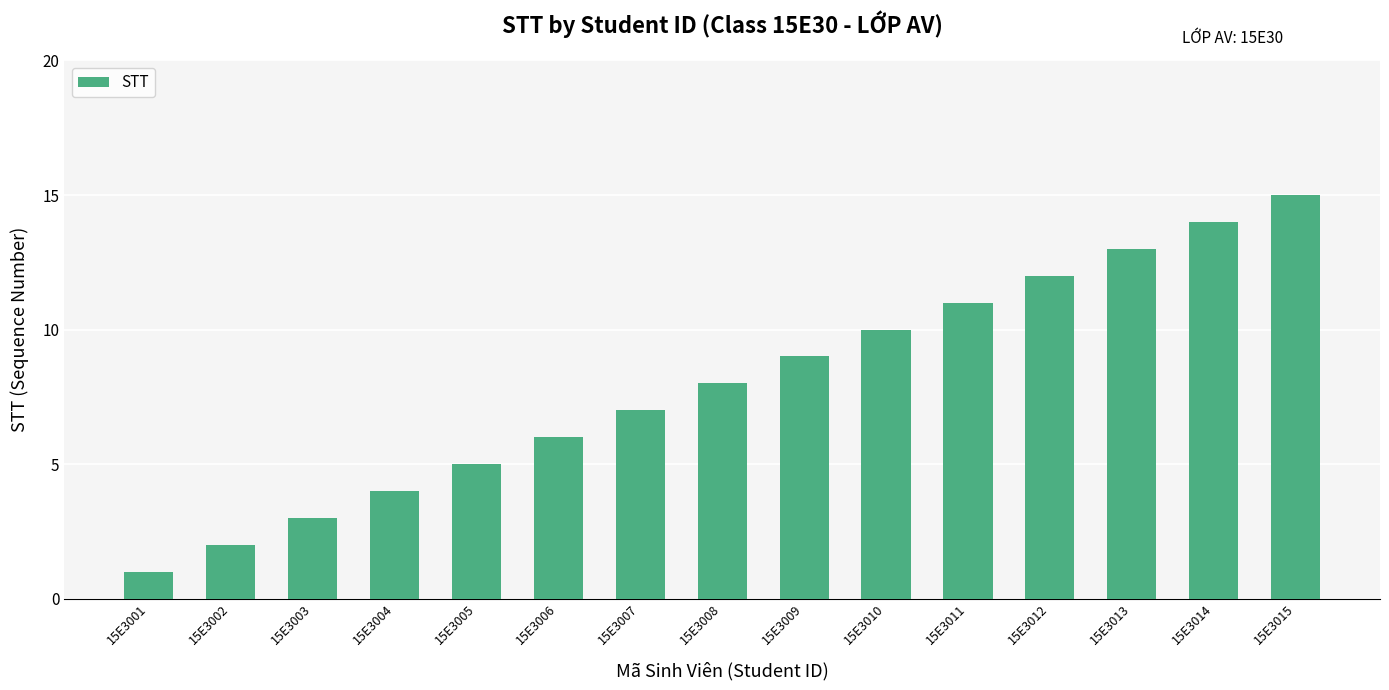

The chart shows a value of 1 at 15E3004. True or false?

False